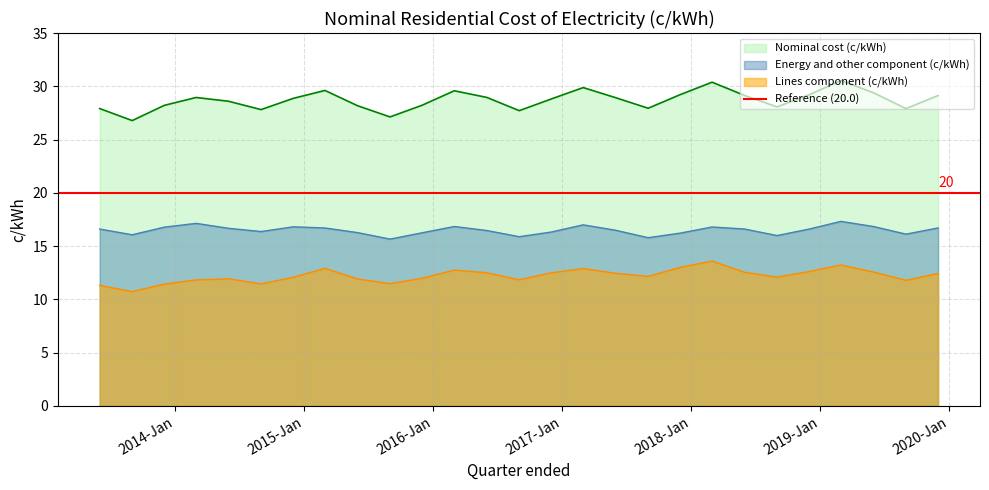

At how many categories does at least one series exceed 20?

27